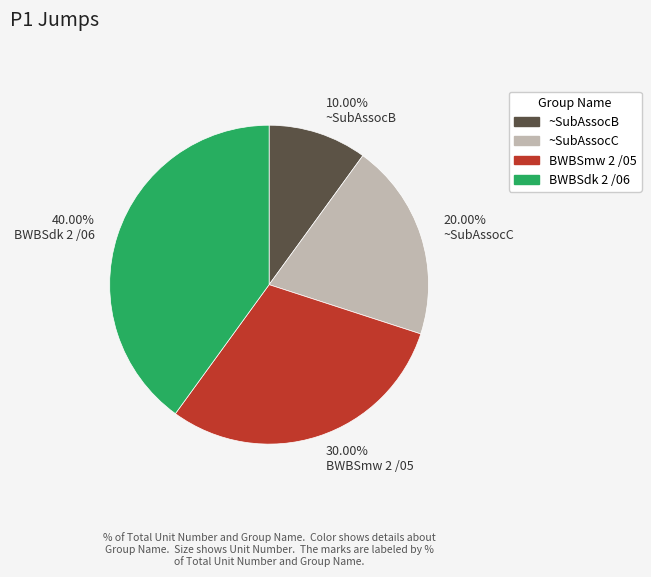

The ~SubAssocB slice represents 1% of the pie. True or false?

False